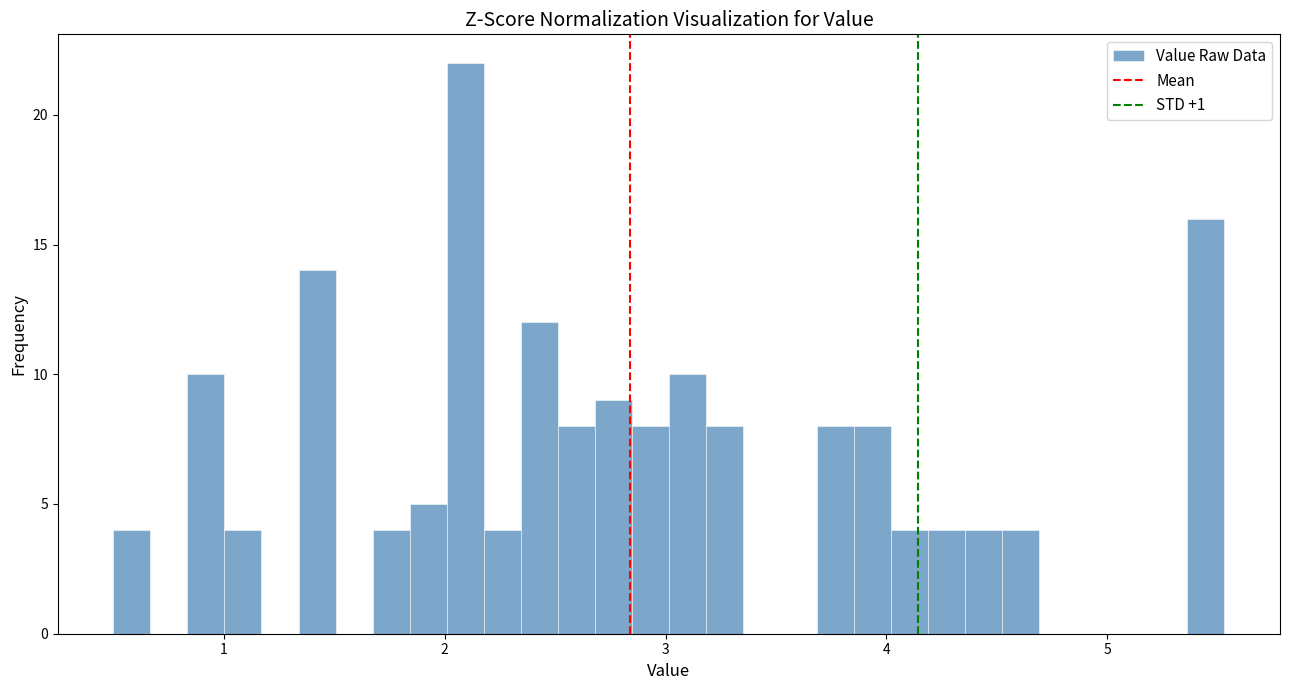

Around what value on the x-axis is the tallest bar? Give the approximate position of its centre, as read against the axis.

2.1